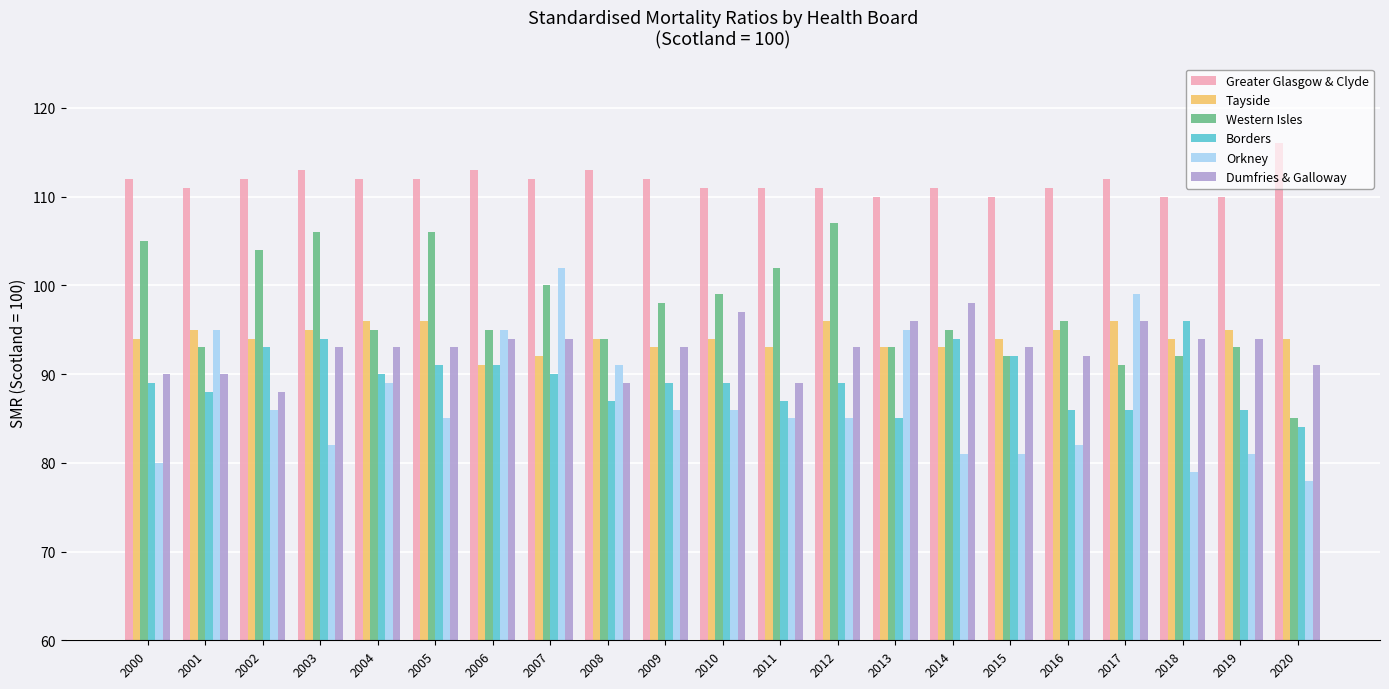

Count the number of data series in this chart.

6